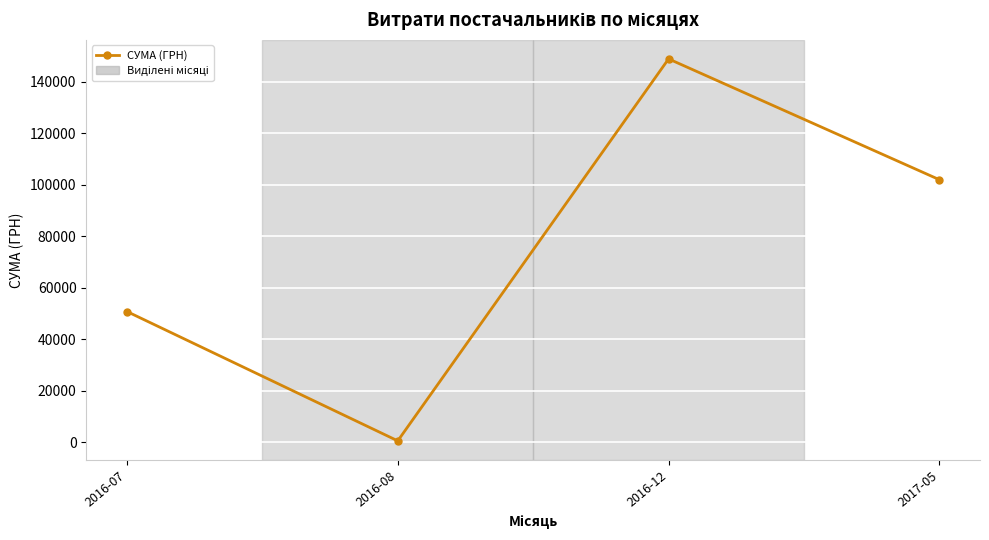

Reading left to right, transcribe all the data shown in this chart.

50784.6	594.0	148834.0	101956.1